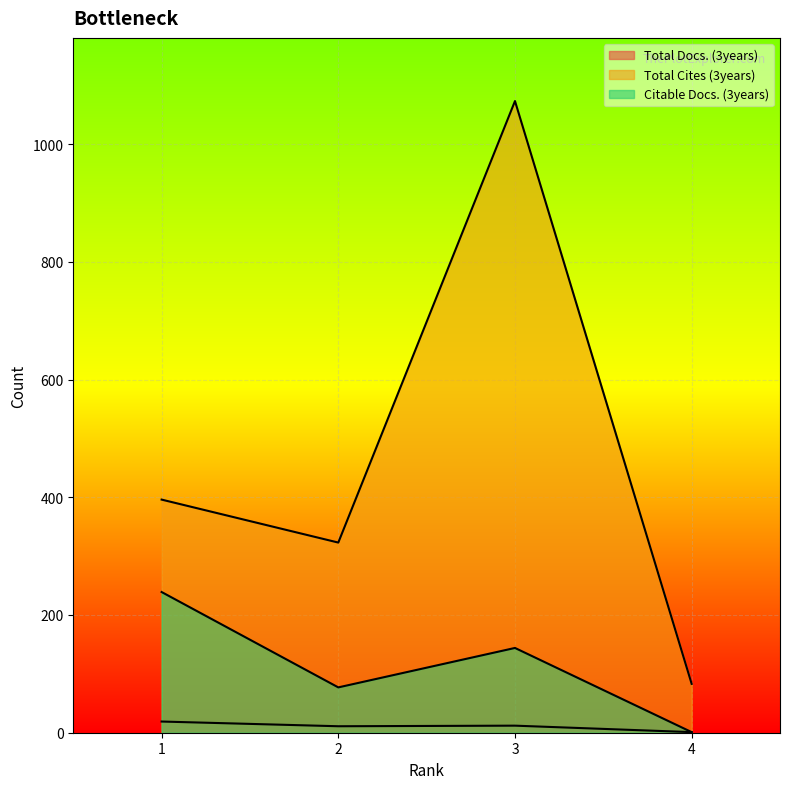

Between 1 and 3, which series saw the biggest shift?

Total Cites (3years)